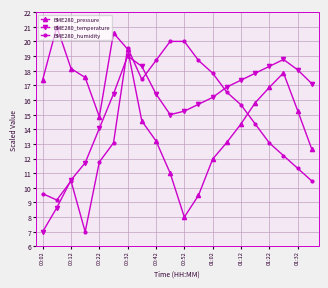

What are all the series names shown in the legend?

BME280_pressure, BME280_temperature, BME280_humidity